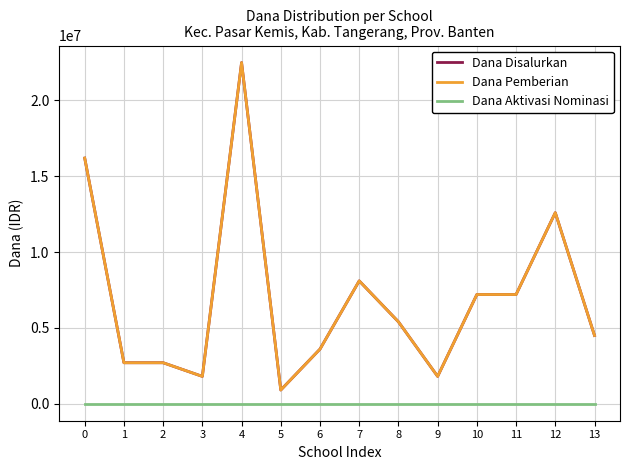

Is it true that Dana Disalurkan equals 8100000 at 7?

True